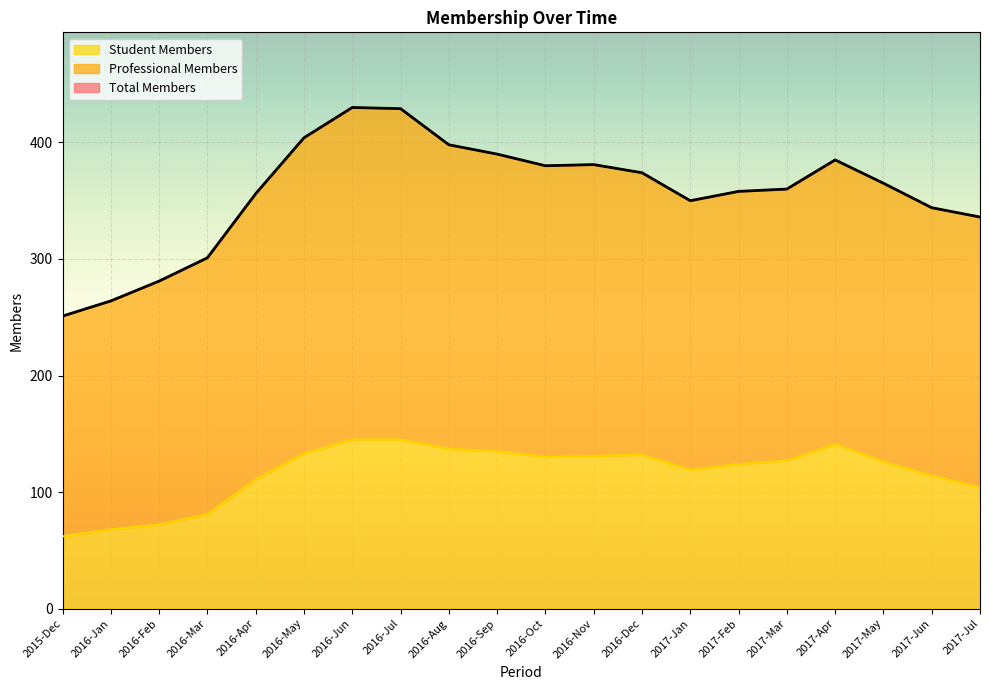

Which has a higher value, 2017-Mar or 2017-Jan?

2017-Mar